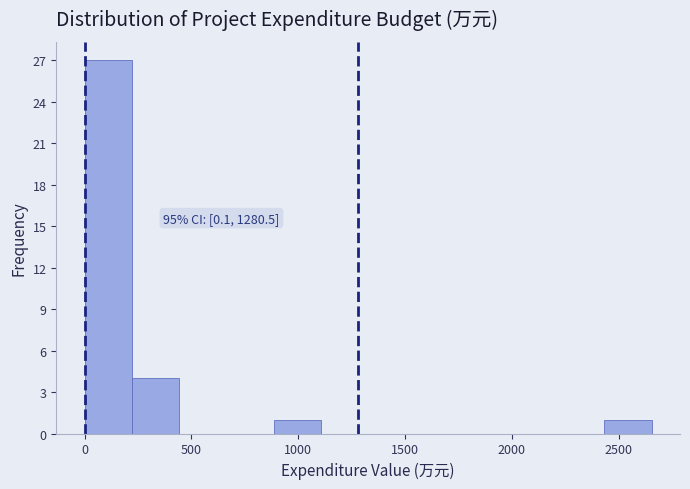

Over which range of the x-axis is the bar tallest?

0 to 200